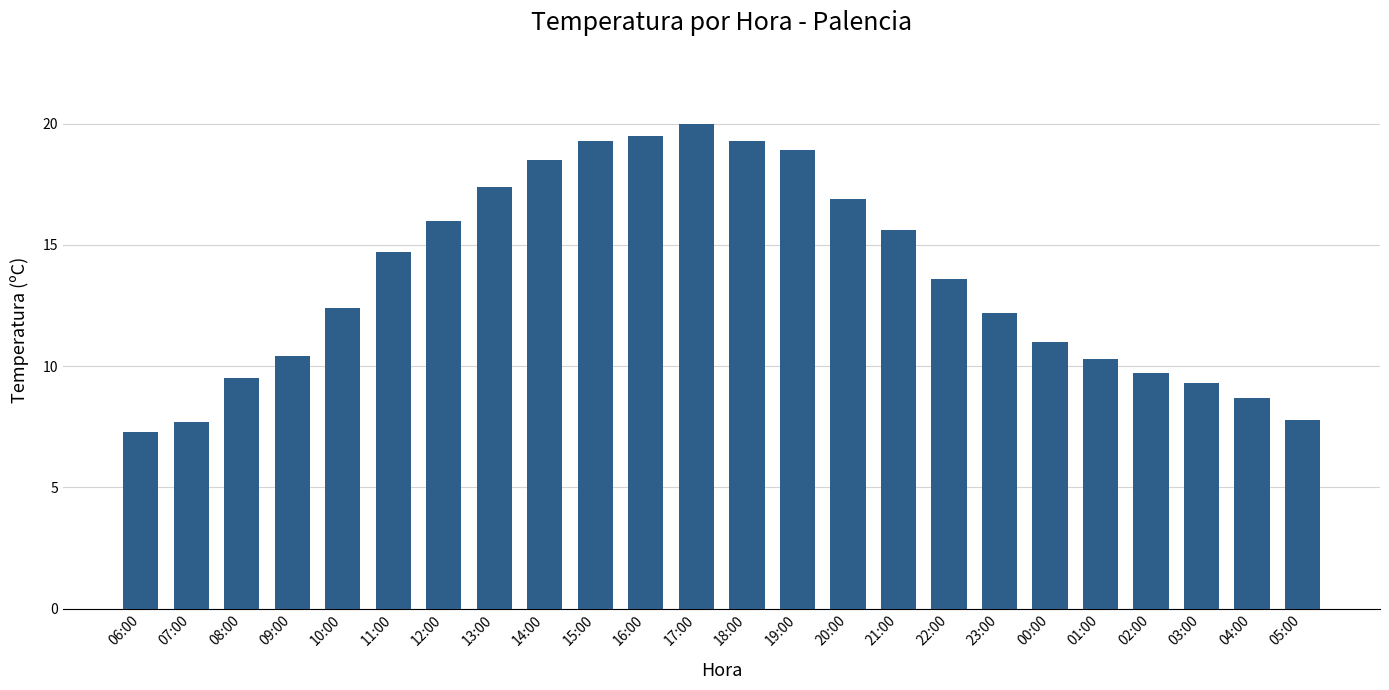

Reading right to left, extract all data points from this chart.

7.8	8.7	9.3	9.7	10.3	11.0	12.2	13.6	15.6	16.9	18.9	19.3	20.0	19.5	19.3	18.5	17.4	16.0	14.7	12.4	10.4	9.5	7.7	7.3